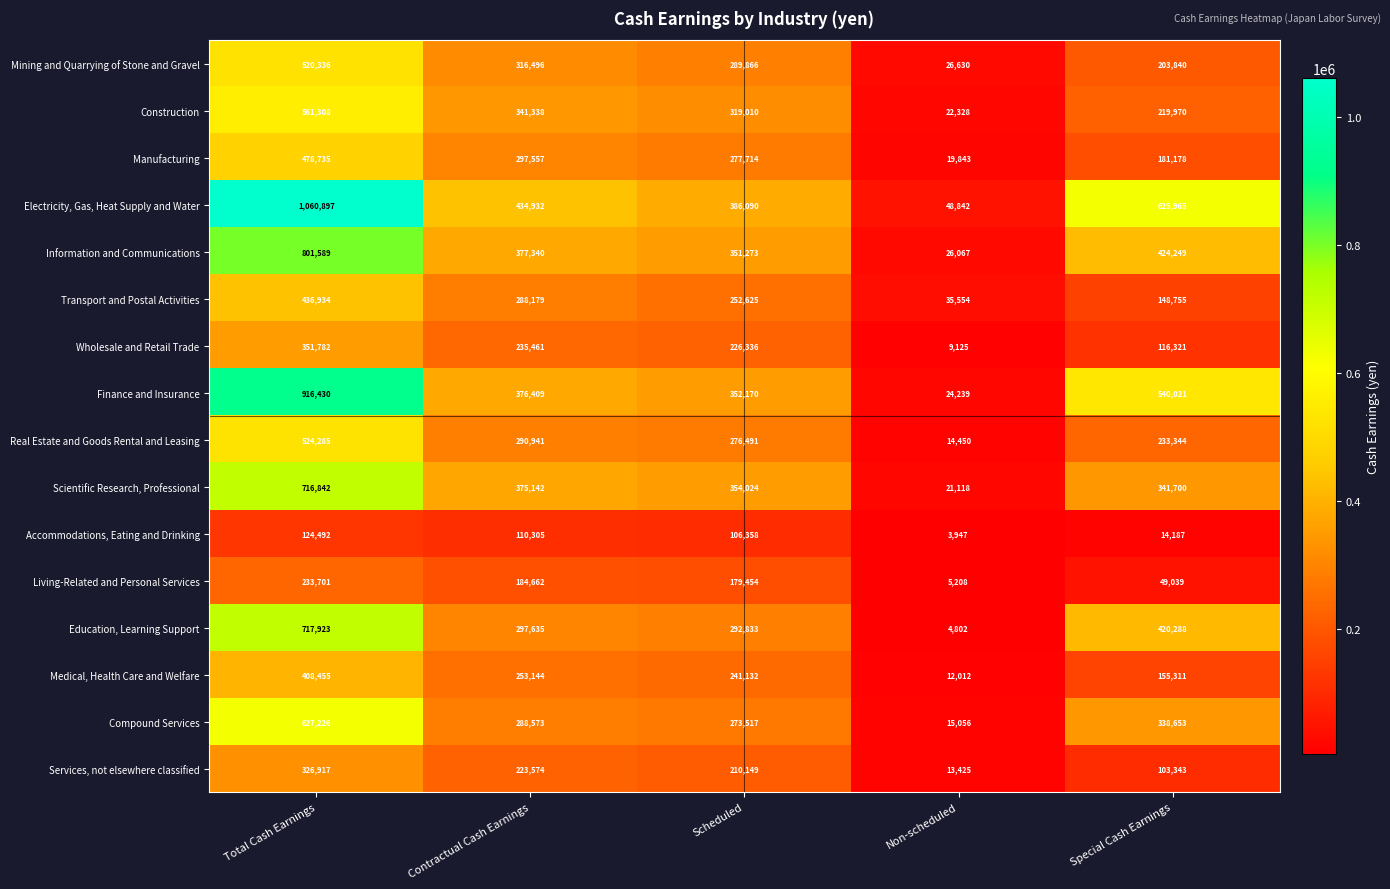

What is the average value of the Finance and Insurance series?

441854